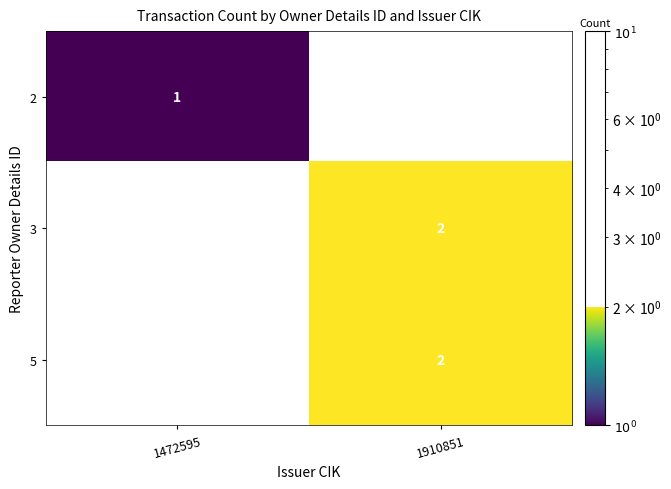

Reading left to right, what are all the values shown in this chart?

2: 1472595=1	1910851=0
3: 1472595=0	1910851=2
5: 1472595=0	1910851=2